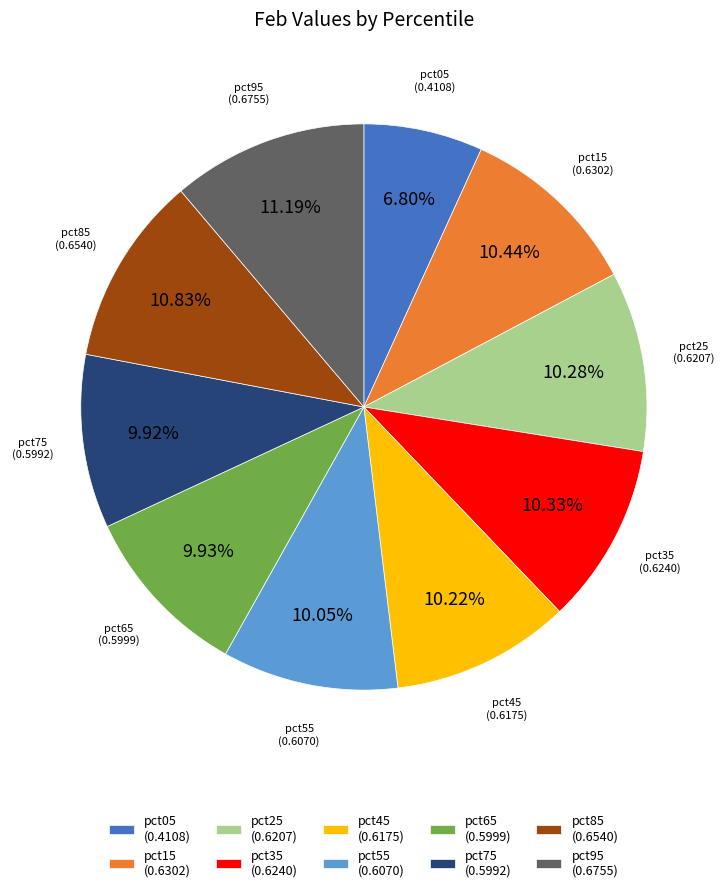

Combined, what portion of the pie is pct05 and pct25?

17.1%